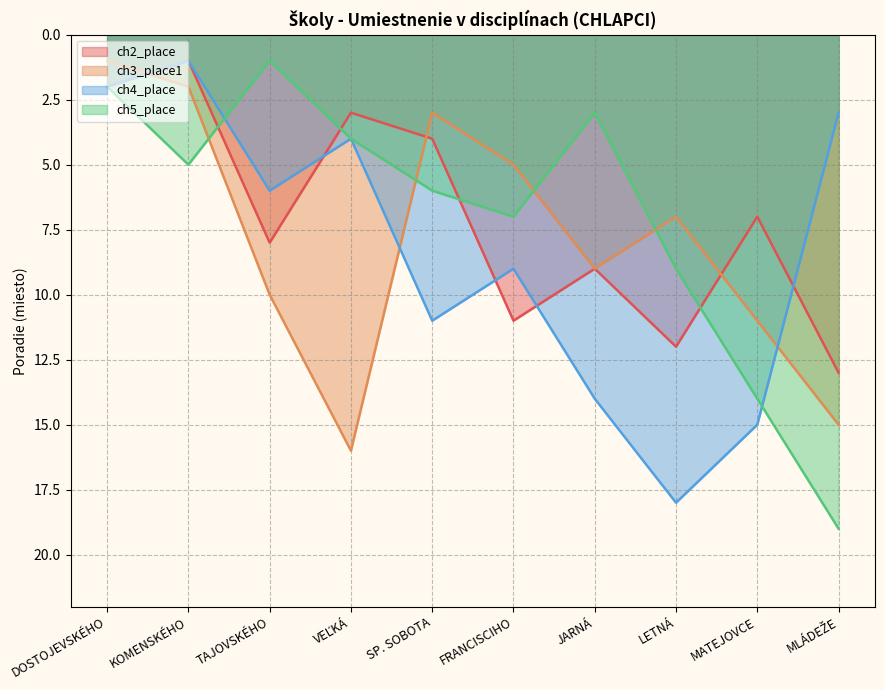

Between FRANCISCIHO and MATEJOVCE, which is larger?

FRANCISCIHO